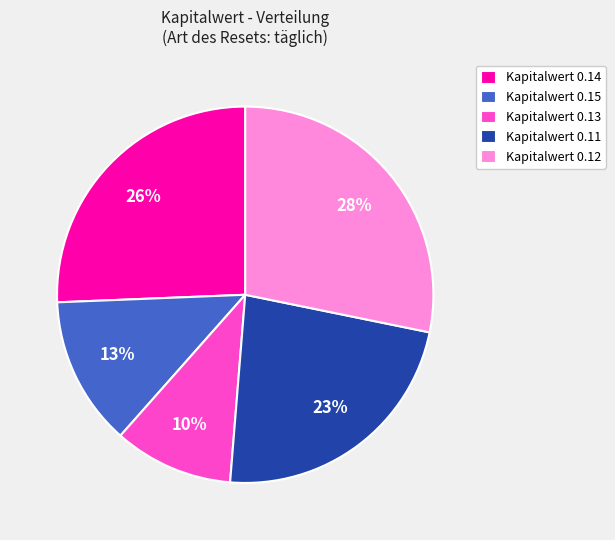

Is the sum of Kapitalwert 0.13 and Kapitalwert 0.14 greater than half?

No